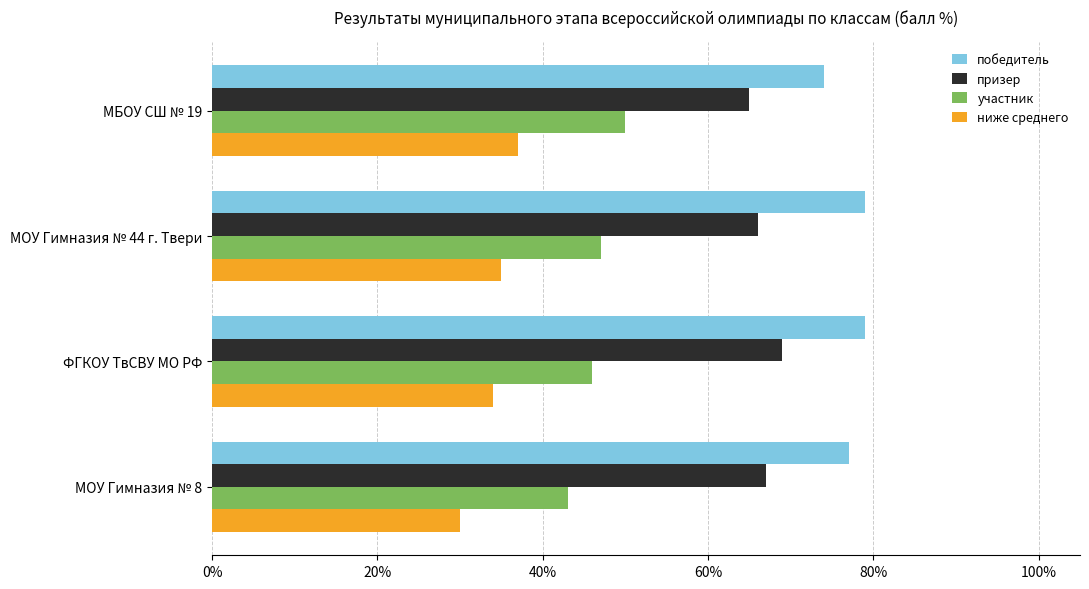

What is the difference between the maximum and minimum values in the ниже среднего series?

7